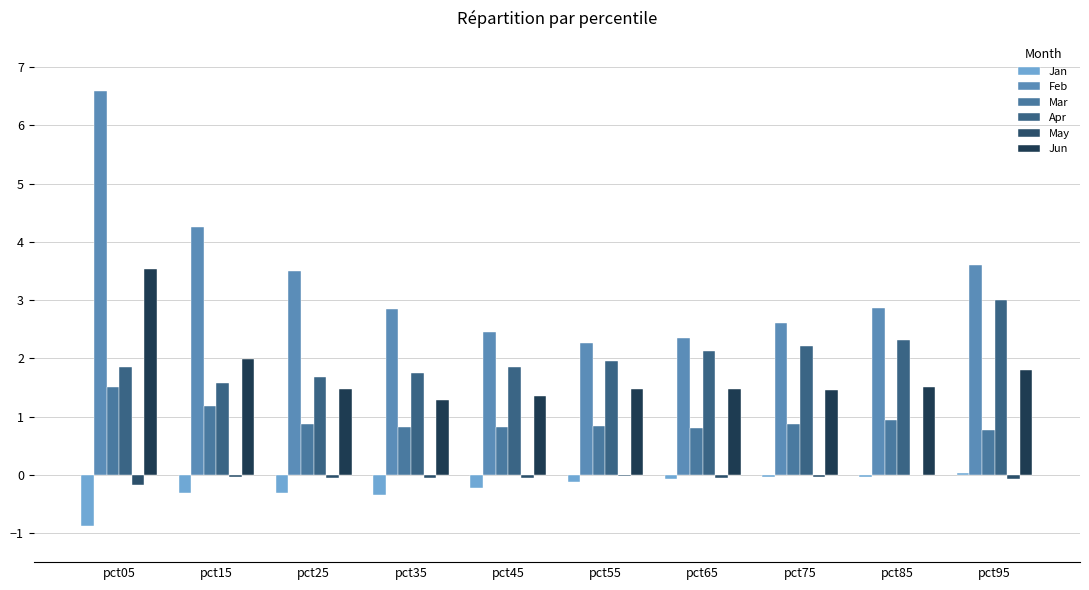

Is it true that Apr equals 3.0 at pct95?

True